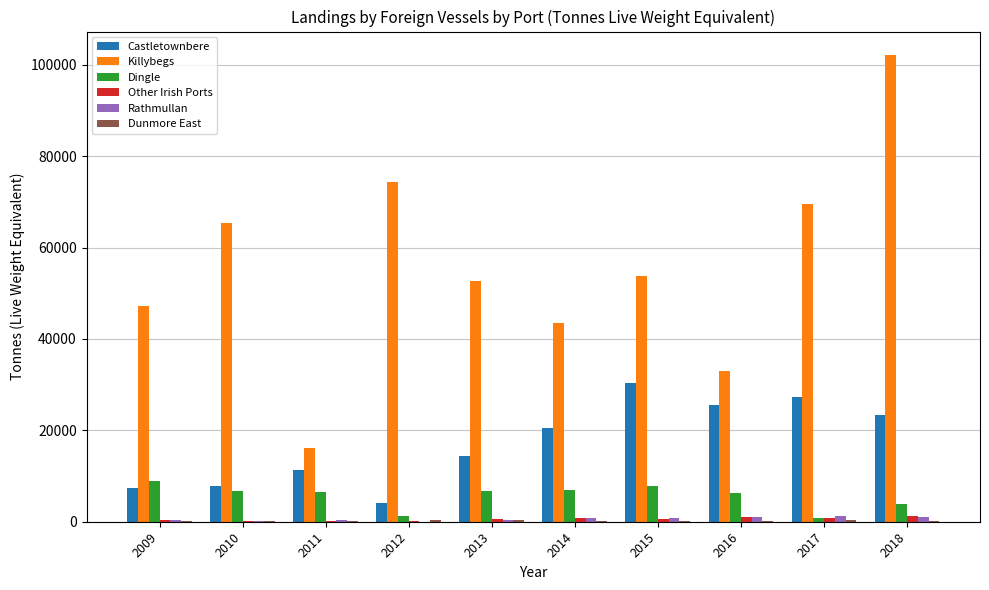

How many series are shown in this chart?

6